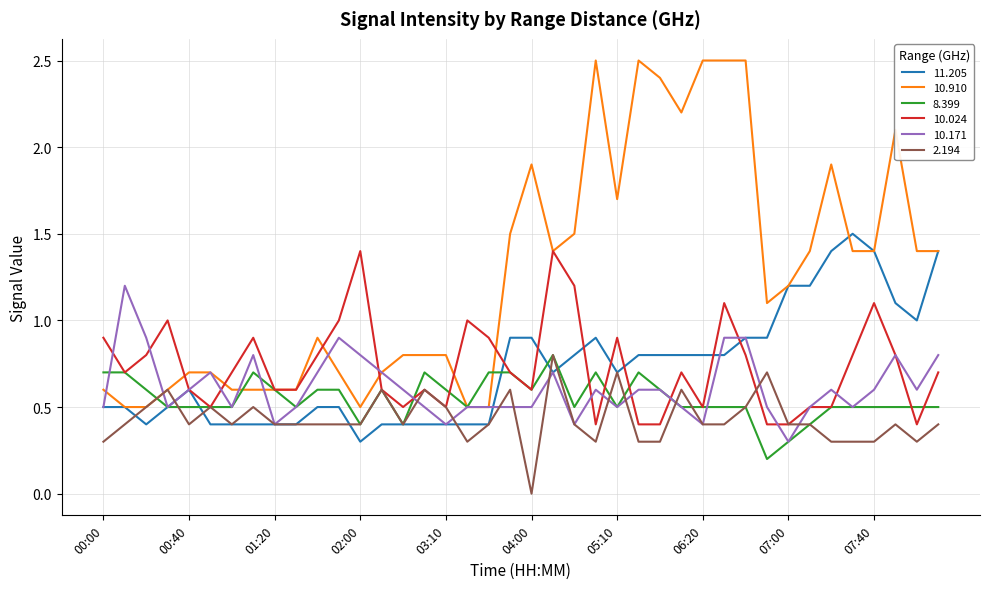

What is the greatest value displayed?

2.5